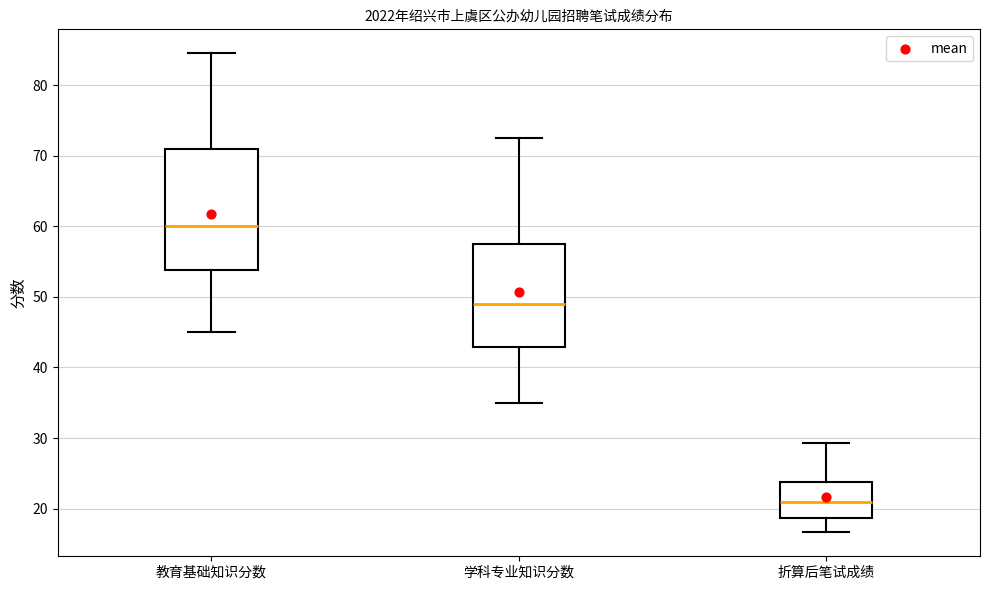

Reading left to right, transcribe this box plot: for each box, give where its median line is, the range the box spans, and where its two whiskers end, as read against the y-axis. The values are not printed on the chart, so give them approximately, as read against the axis.

教育基础知识分数: median 60, box 54 to 71, whiskers 45 to 85
学科专业知识分数: median 49, box 43 to 58, whiskers 35 to 73
折算后笔试成绩: median 21, box 19 to 24, whiskers 17 to 29